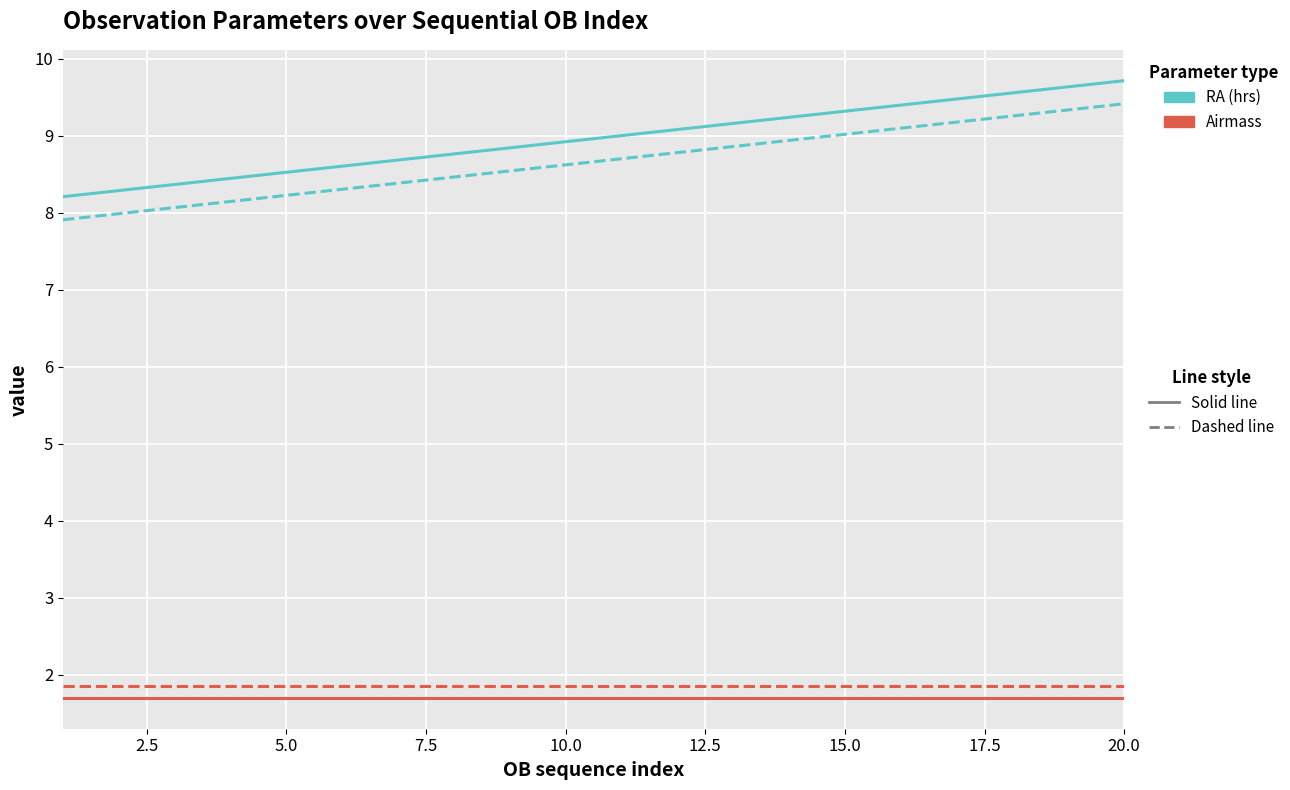

What is the maximum value shown in the chart?

9.7